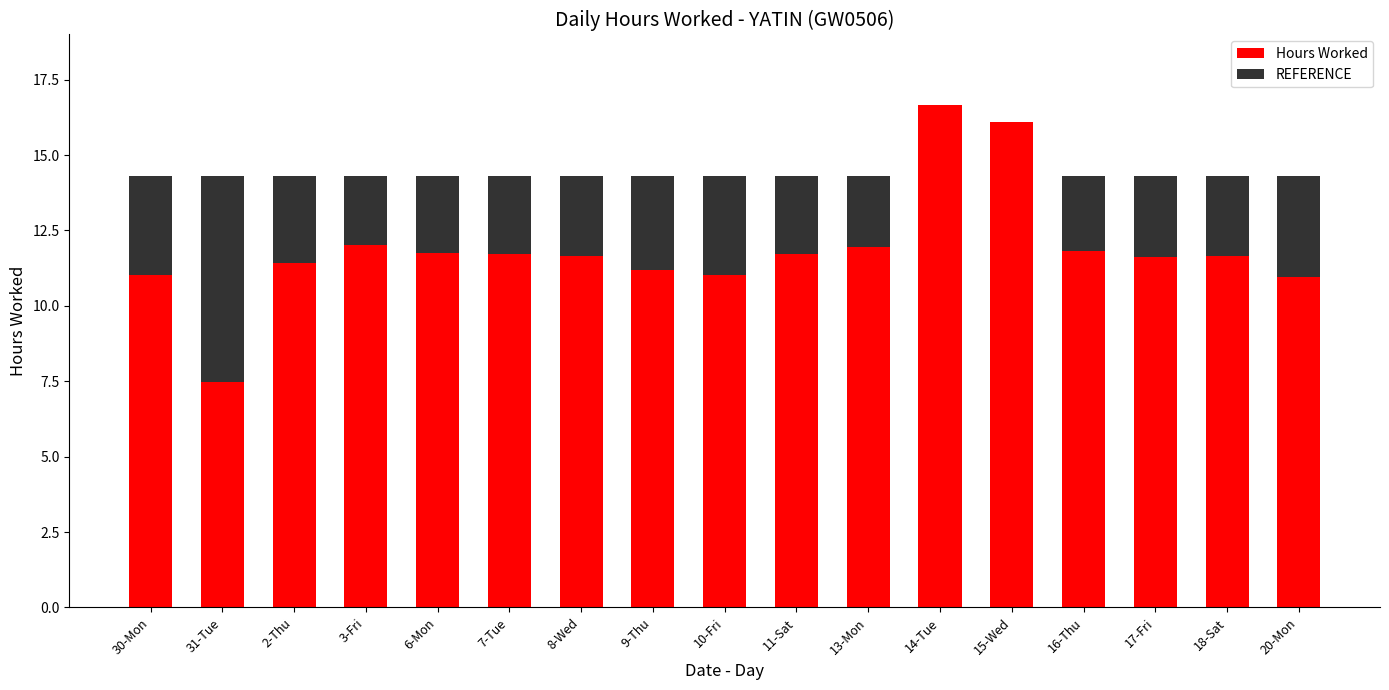

The Hours Worked series shows 4.5 at 6-Mon. True or false?

False